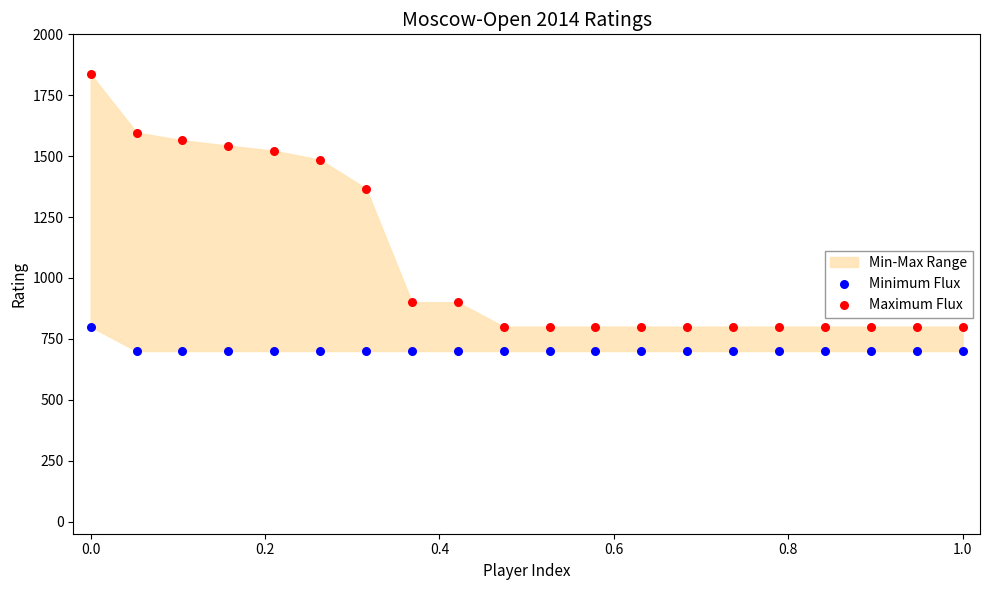

In the Maximum Flux series, what Y value is closest to 1318?

1367